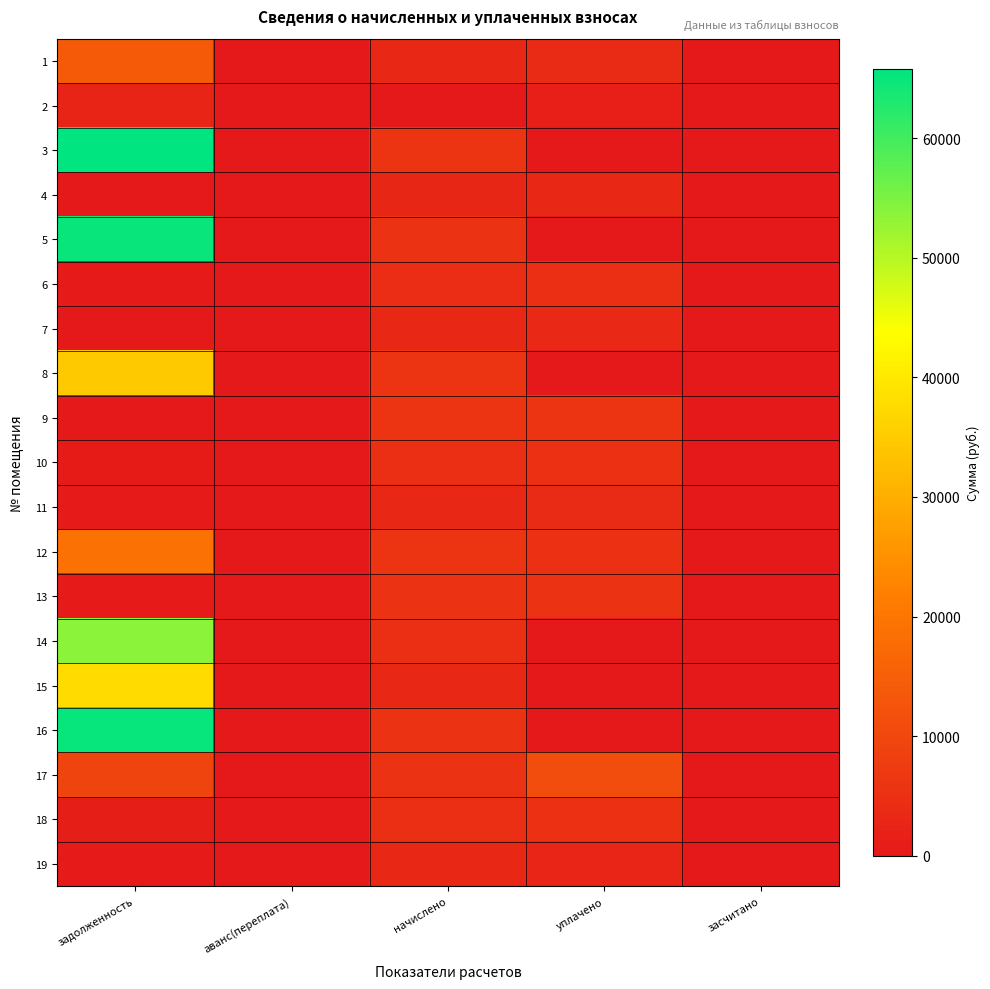

Reading left to right, transcribe all the data shown in this chart.

1: задолженность=14092.7	аванс(переплата)=0.0	начислено=3210.0	уплачено=3600.0	засчитано=0.0
2: задолженность=2374.9	аванс(переплата)=0.0	начислено=0.0	уплачено=1424.9	засчитано=0.0
3: задолженность=65762.2	аванс(переплата)=0.0	начислено=5682.0	уплачено=0.0	засчитано=0.0
4: задолженность=255.7	аванс(переплата)=0.0	начислено=3067.8	уплачено=3310.1	засчитано=0.0
5: задолженность=64938.9	аванс(переплата)=0.0	начислено=5610.8	уплачено=0.0	засчитано=0.0
6: задолженность=385.3	аванс(переплата)=0.0	начислено=4623.8	уплачено=4725.2	засчитано=0.0
7: задолженность=0.0	аванс(переплата)=4.9	начислено=3210.0	уплачено=3444.1	засчитано=0.0
8: задолженность=34671.1	аванс(переплата)=0.0	начислено=5726.4	уплачено=0.0	засчитано=0.0
9: задолженность=0.0	аванс(переплата)=0.0	начислено=5673.1	уплачено=5673.1	засчитано=0.0
10: задолженность=744.4	аванс(переплата)=0.0	начислено=4641.6	уплачено=4901.0	засчитано=0.0
11: задолженность=283.6	аванс(переплата)=0.0	начислено=3245.6	уплачено=3612.1	засчитано=0.0
12: задолженность=18967.8	аванс(переплата)=0.0	начислено=5655.4	уплачено=5100.0	засчитано=0.0
13: задолженность=468.3	аванс(переплата)=0.0	начислено=5619.7	уплачено=5570.4	засчитано=0.0
14: задолженность=53926.4	аванс(переплата)=0.0	начислено=4659.4	уплачено=0.0	засчитано=0.0
15: задолженность=37564.1	аванс(переплата)=0.0	начислено=3245.6	уплачено=0.0	засчитано=0.0
16: задолженность=65144.8	аванс(переплата)=0.0	начислено=5628.6	уплачено=0.0	засчитано=0.0
17: задолженность=9500.1	аванс(переплата)=0.0	начислено=5619.7	уплачено=11204.3	засчитано=0.0
18: задолженность=1121.8	аванс(переплата)=0.0	начислено=4677.2	уплачено=5052.3	засчитано=0.0
19: задолженность=266.8	аванс(переплата)=0.0	начислено=3201.1	уплачено=2639.5	засчитано=0.0